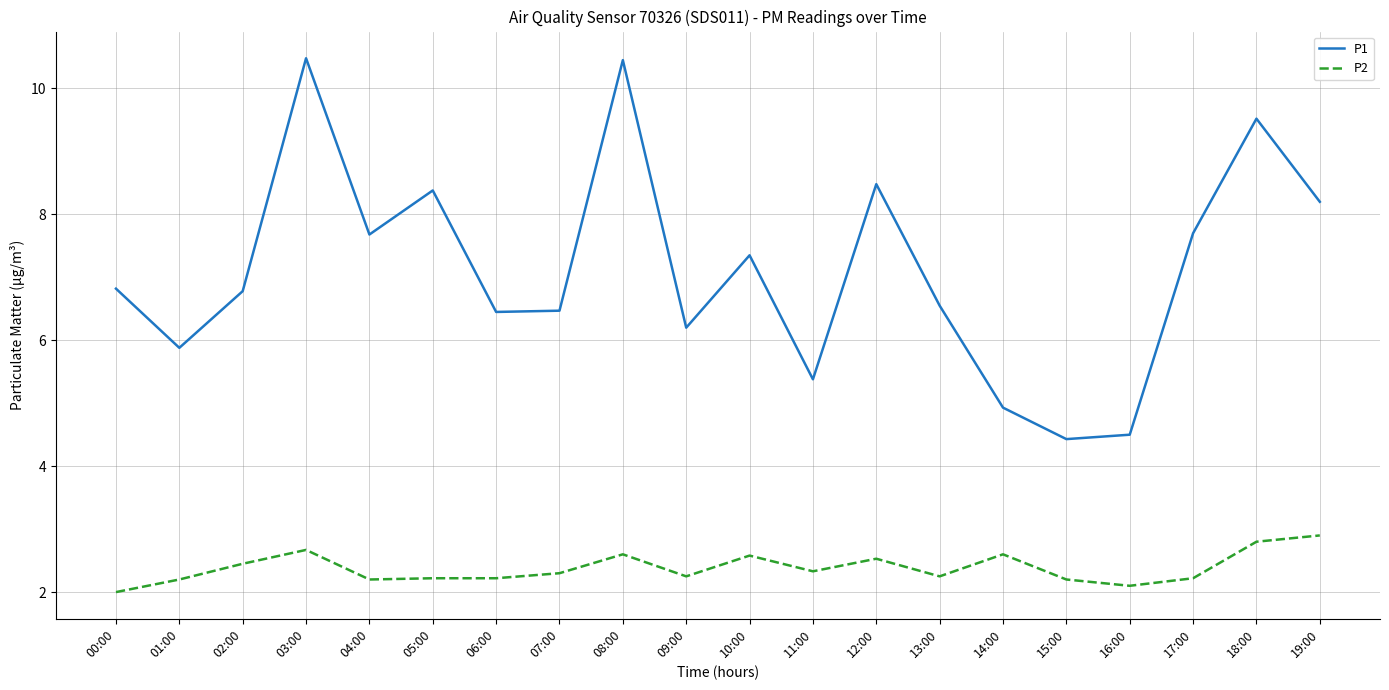

What is the total value across all series at 18:00?

12.3